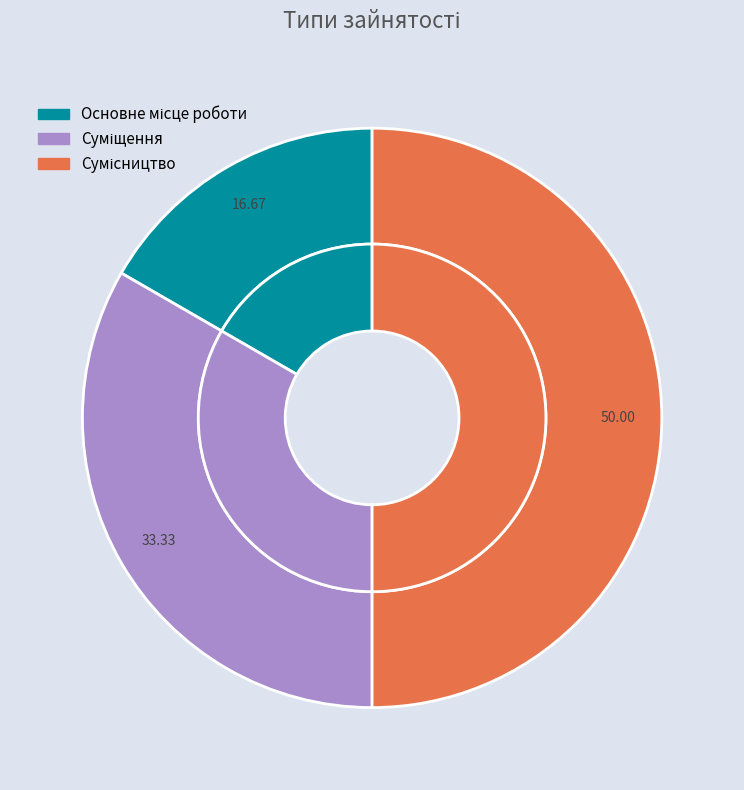

Does any single category account for the majority?

No